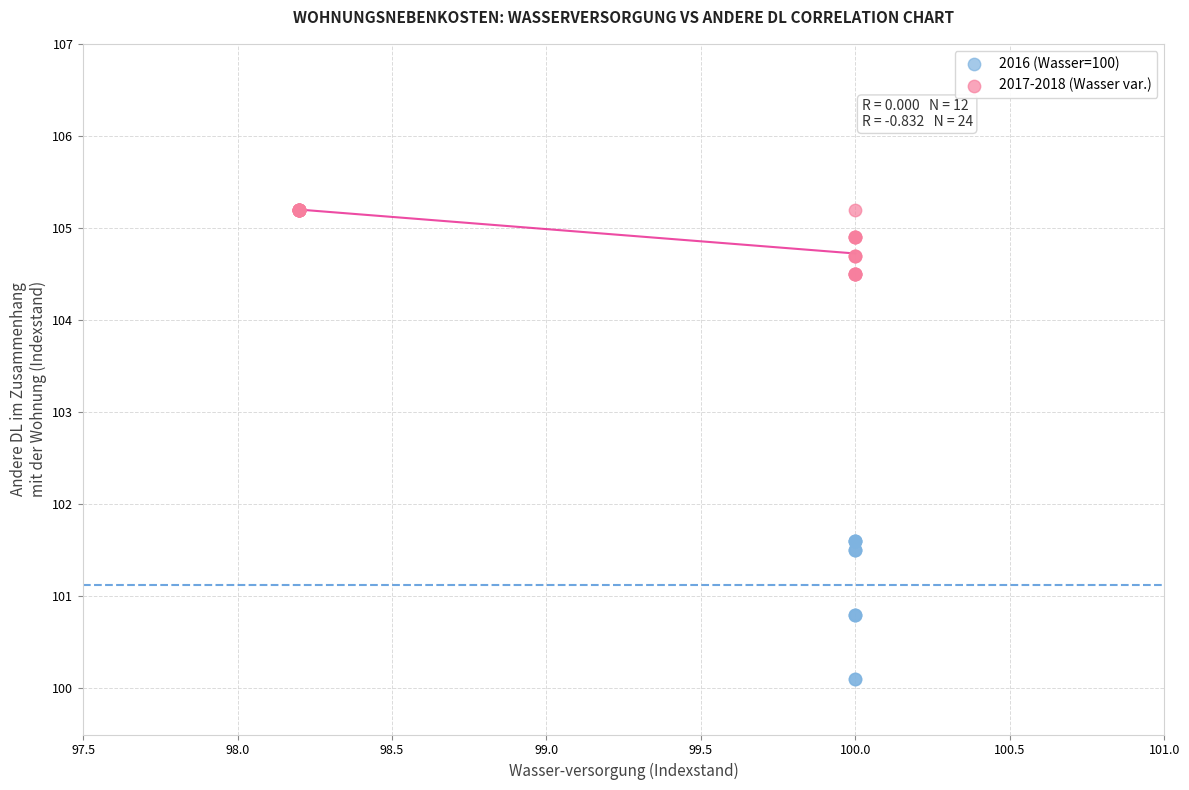

Which series has the largest Y range (max minus min)?

2016 (Wasser=100)